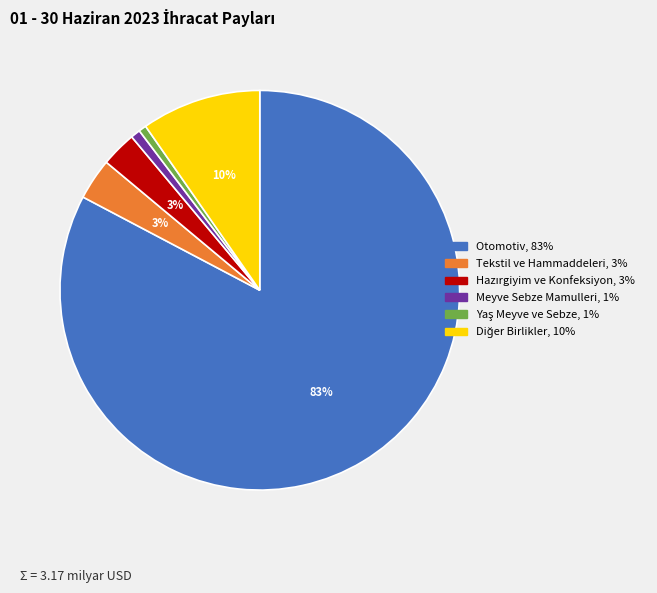

Is there any slice that represents more than half of the pie?

Yes